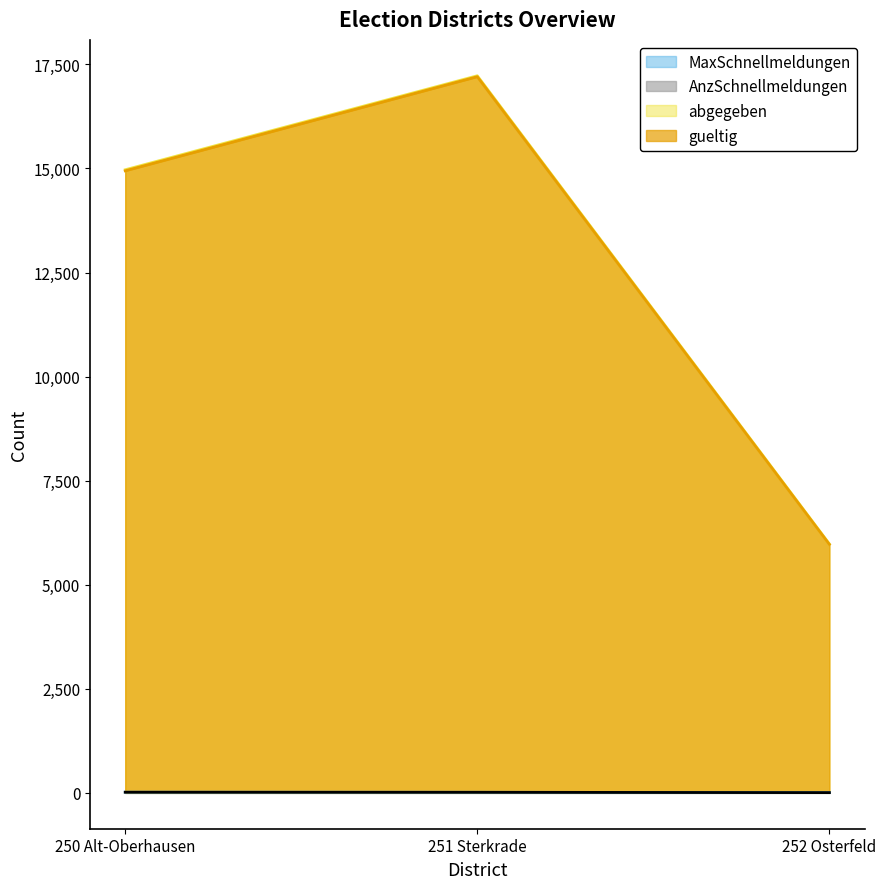

Read the abgegeben value at 252 Osterfeld, to the nearest 50.

6000